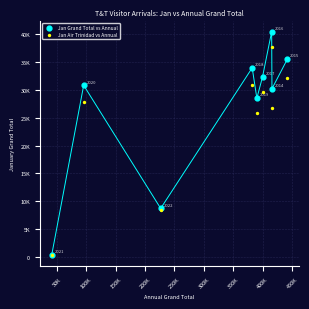

What are all the series names shown in the legend?

Jan Grand Total vs Annual, Jan Air Trinidad vs Annual